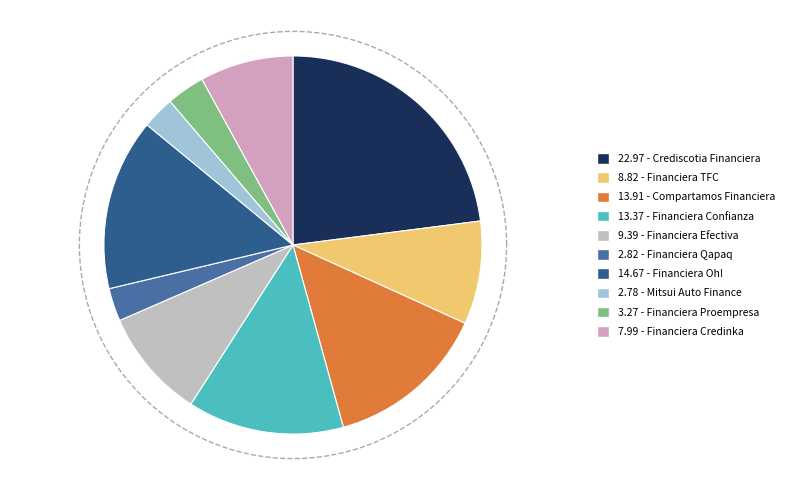

True or false: Compartamos Financiera accounts for 14% of the total.

True